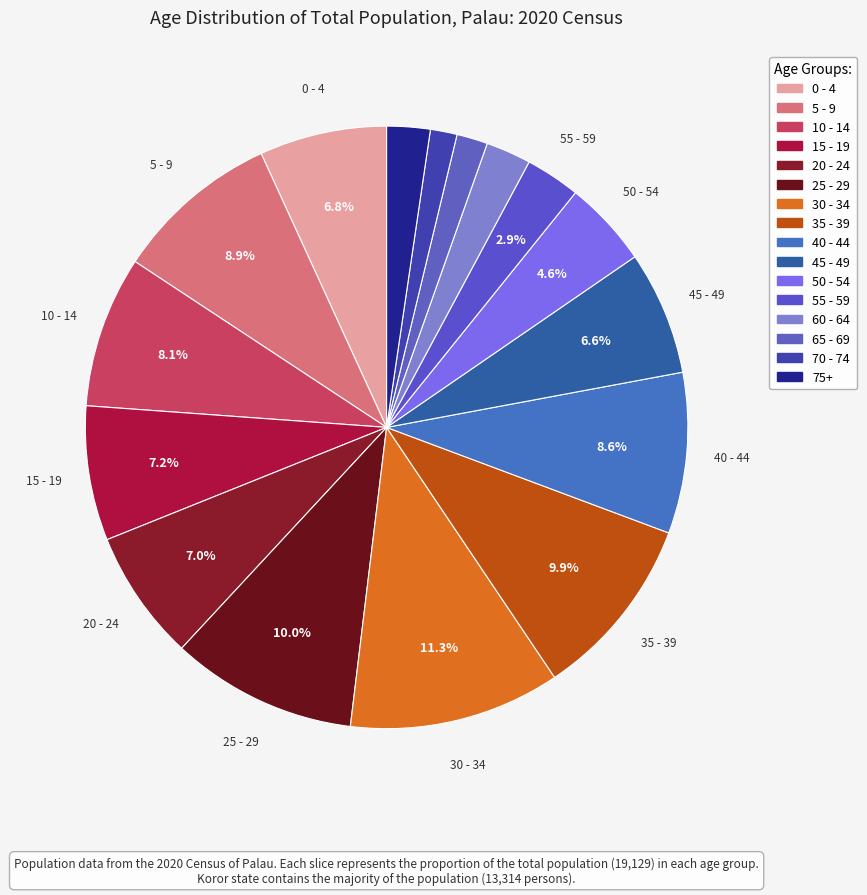

The 15 - 19 slice represents 15% of the pie. True or false?

False